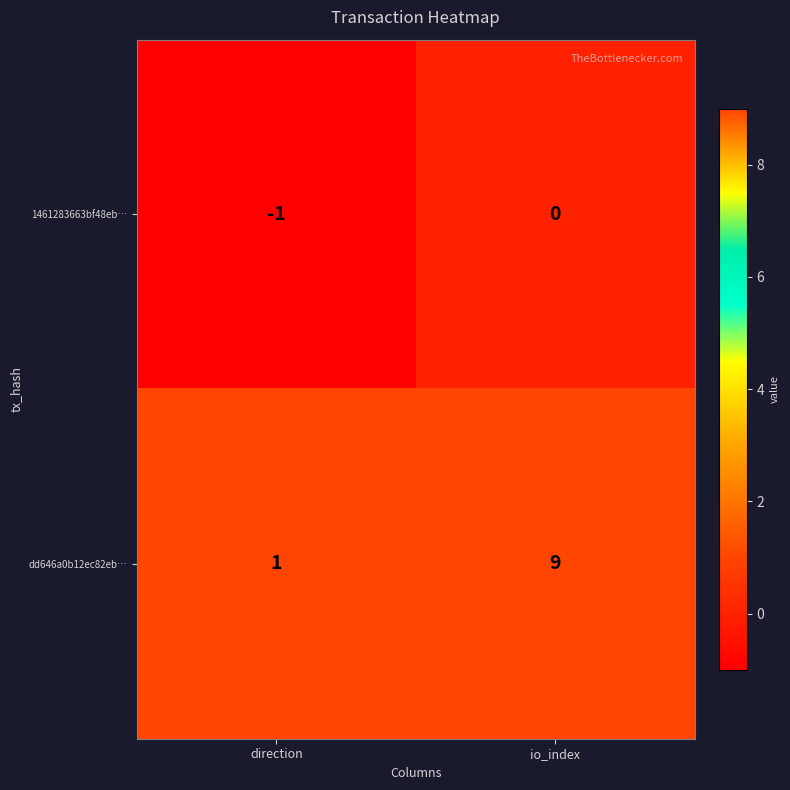

Which label corresponds to the smallest value in the chart?

direction